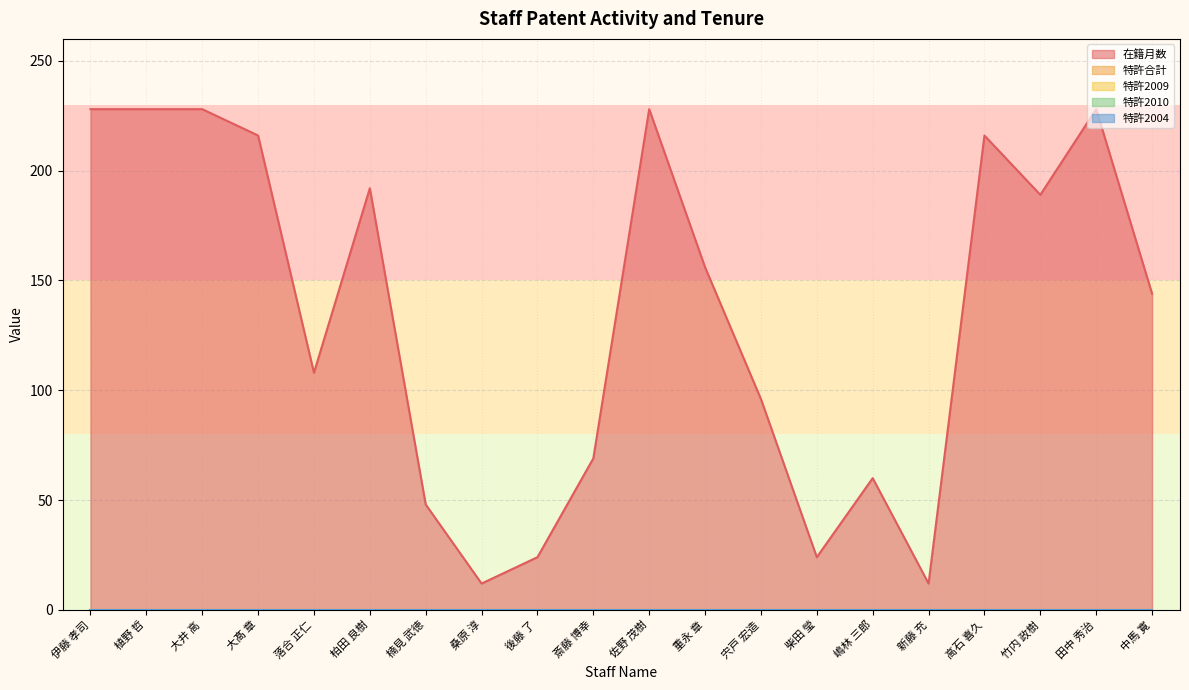

Between 田中 秀治 and 高石 喜久, which is larger?

田中 秀治